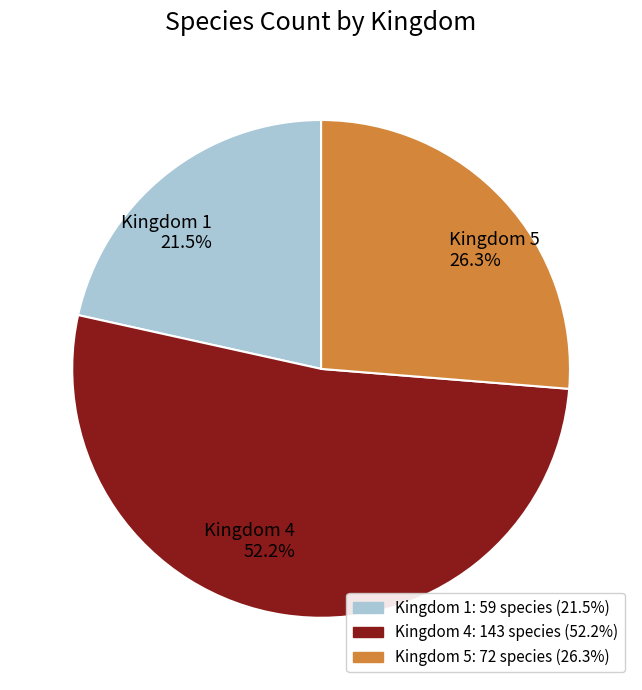

What is the smallest slice in the pie chart?

Kingdom 1